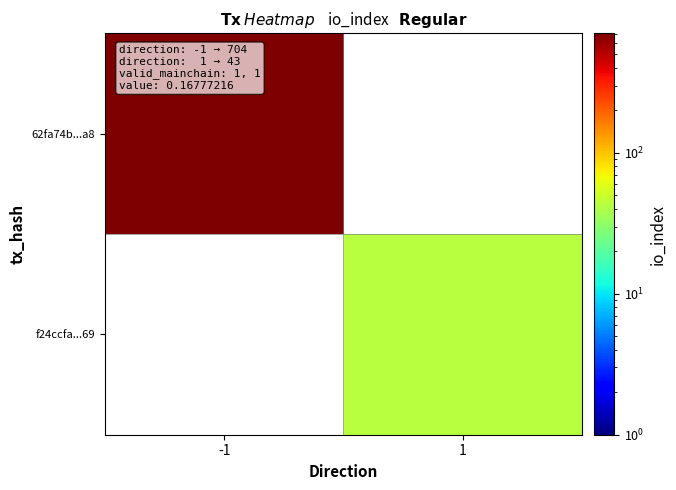

At which label does 62fa74b...a8 reach its minimum?

-1